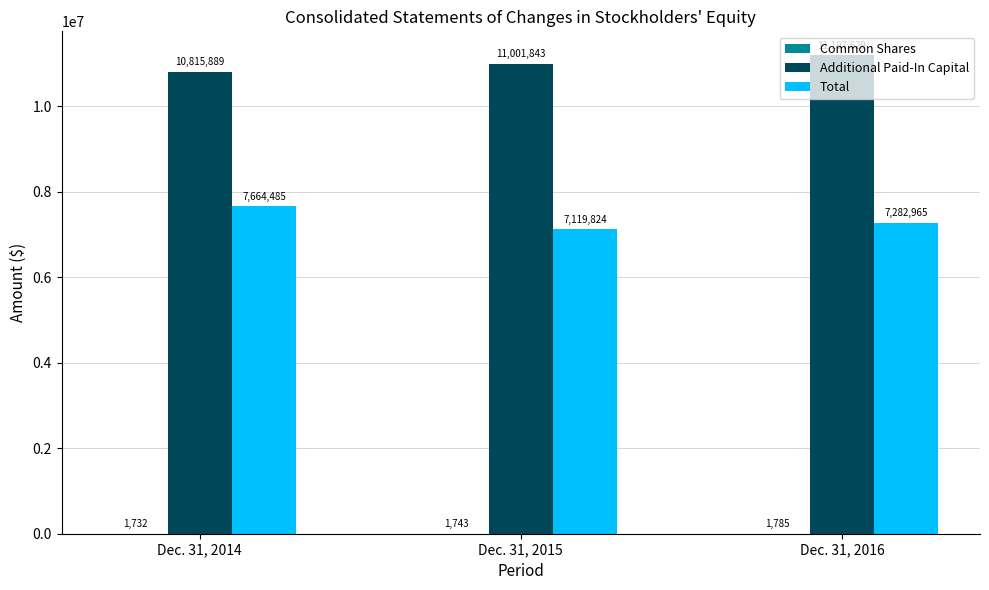

At which category is the sum across all series the highest?

Dec. 31, 2016